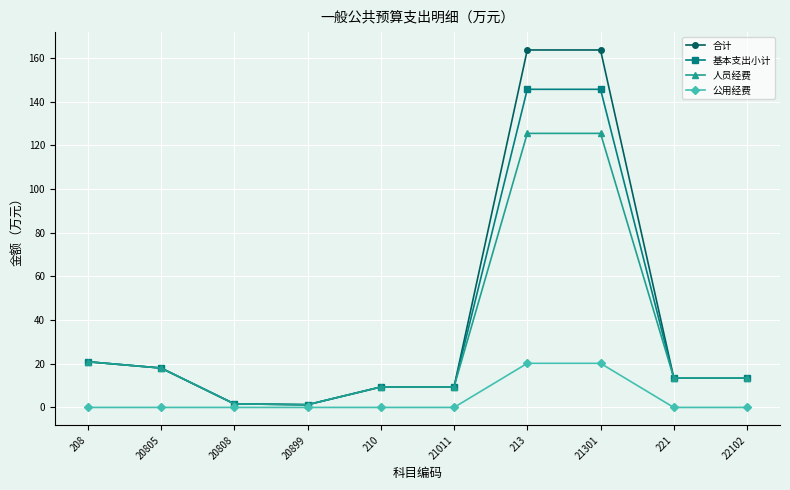

Is this an area chart (filled region under the line)?

No